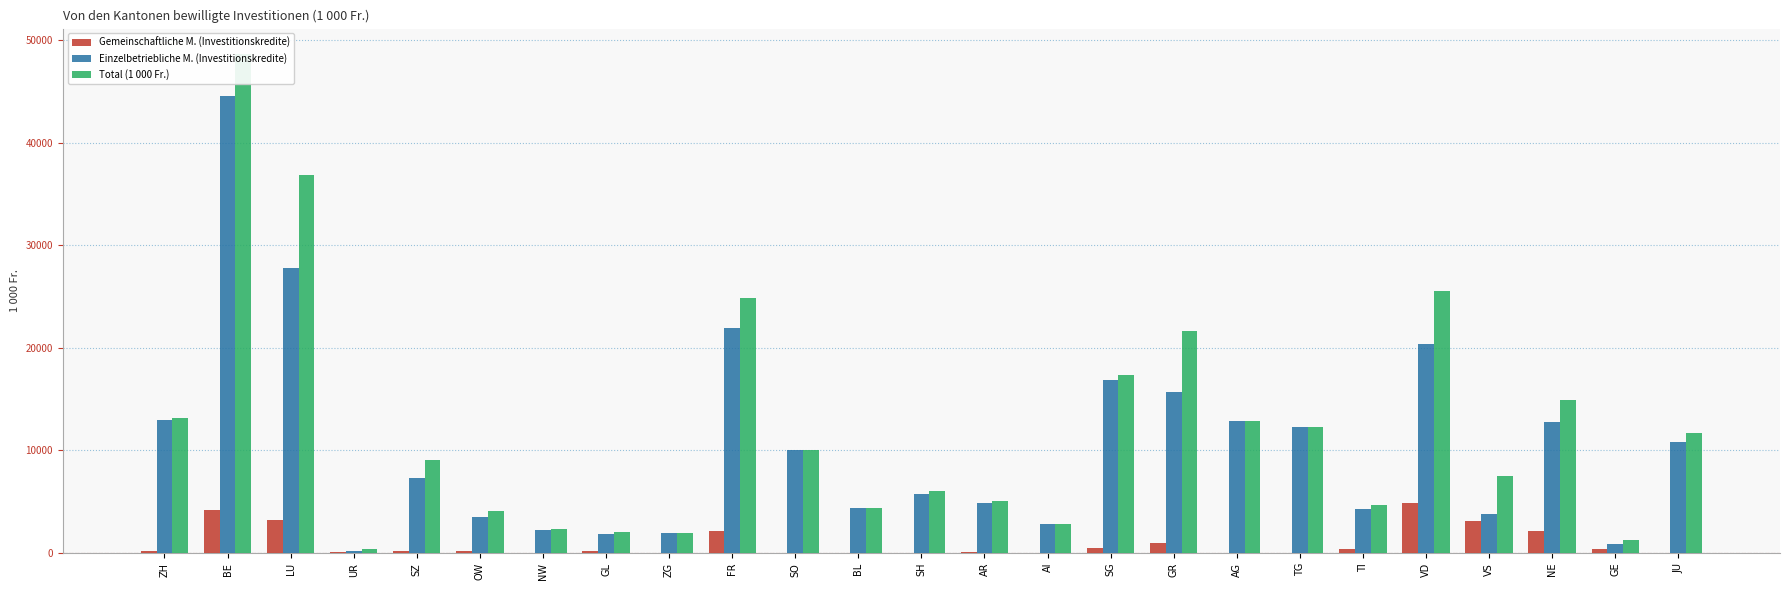

Which series has the largest range (max minus min)?

Total (1 000 Fr.)